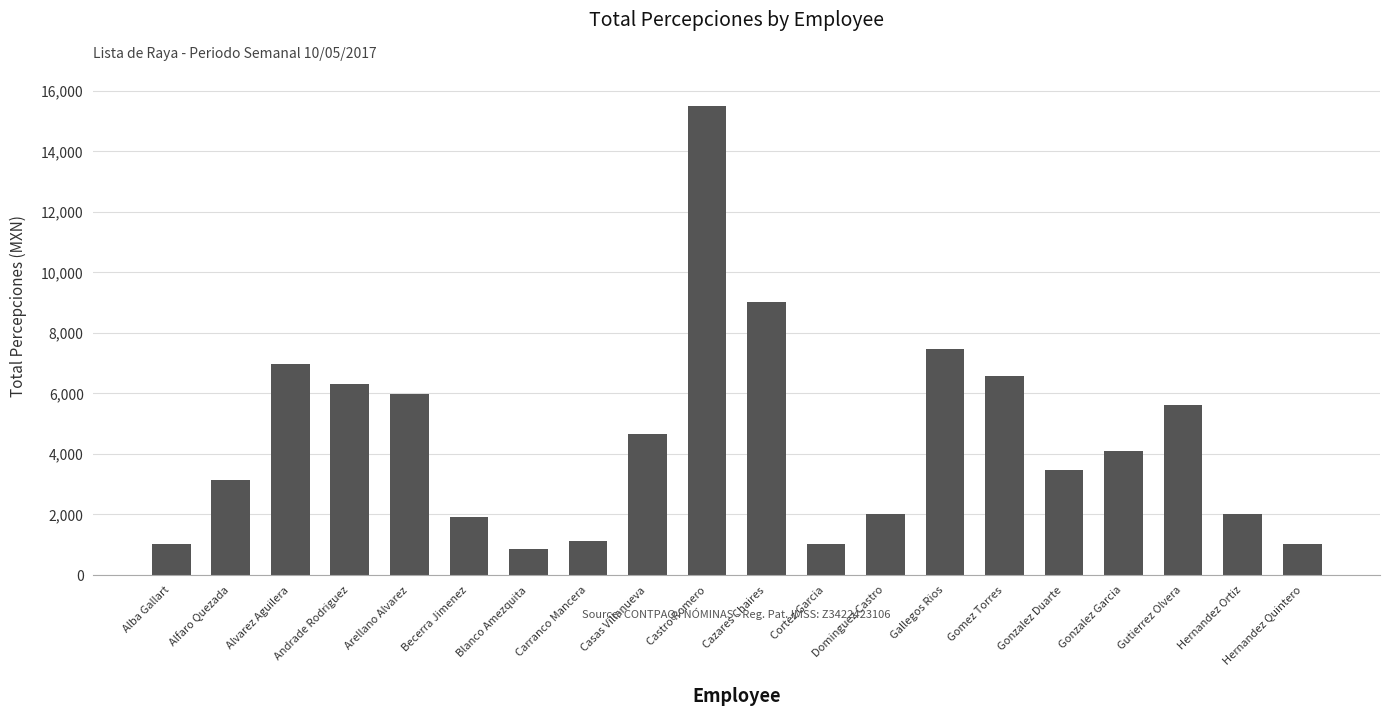

At which category does the chart reach its peak across all series?

Castro Romero